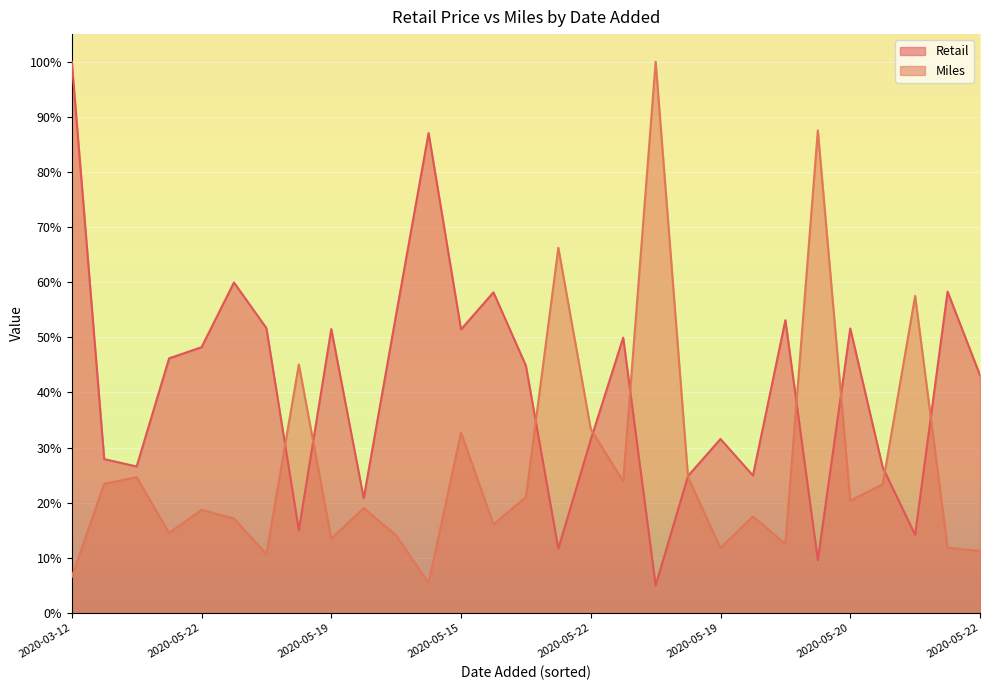

What are all the series names shown in the legend?

Retail, Miles